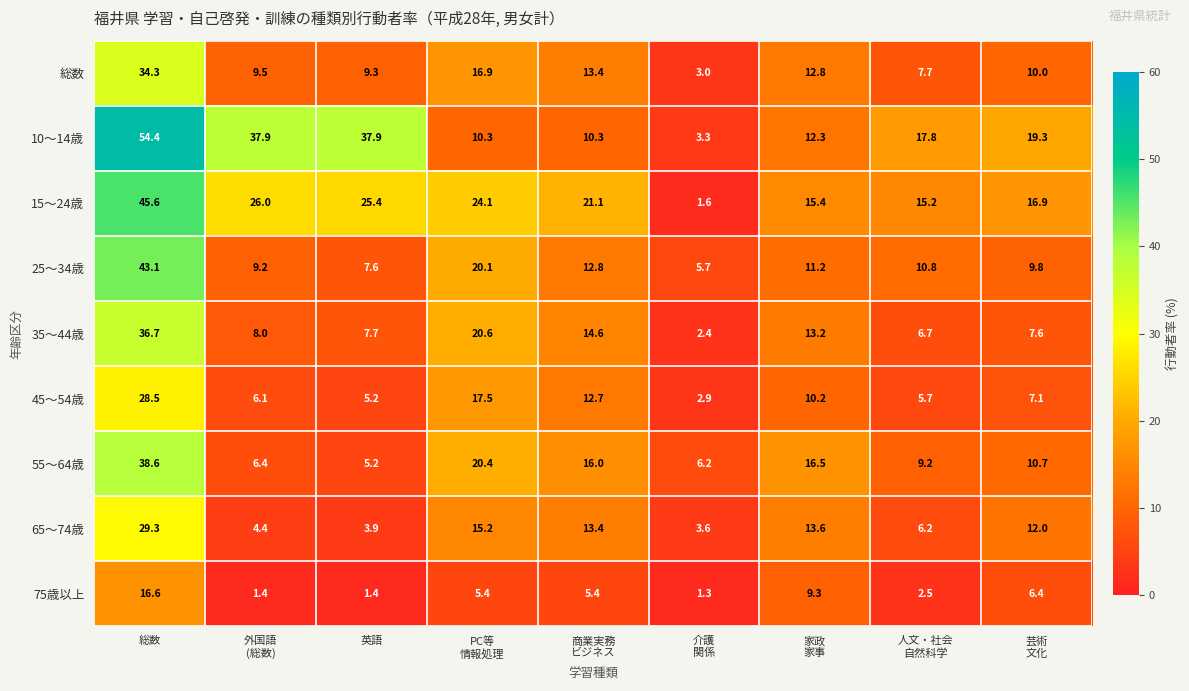

What is the spread (max minus min) of values at 英語?

36.5